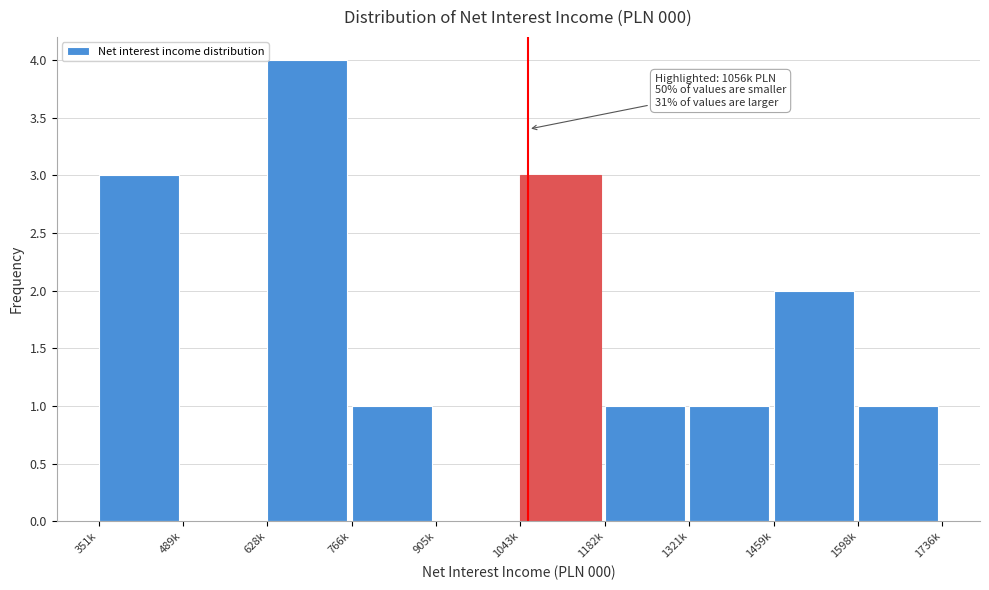

Reading right to left, what are all the values shown in this chart?

1598k=1	1459k=2	1321k=1	1182k=1	1043k=3	905k=0	766k=1	628k=4	489k=0	351k=3